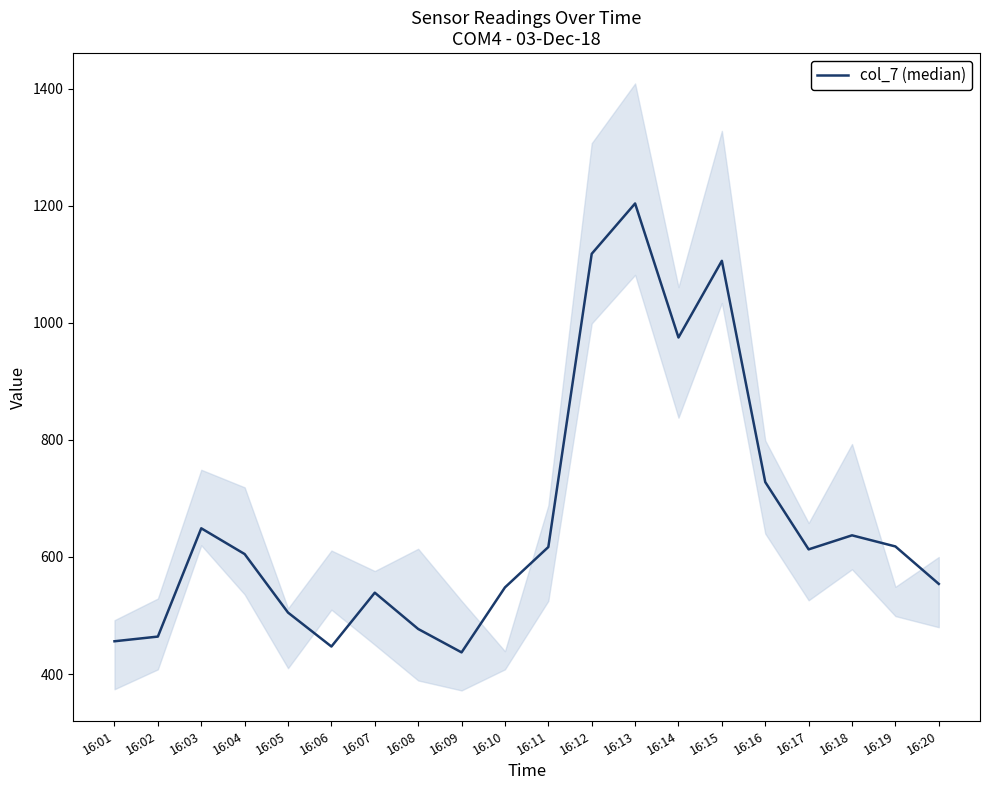

The value at 16:12 is 1721. True or false?

False